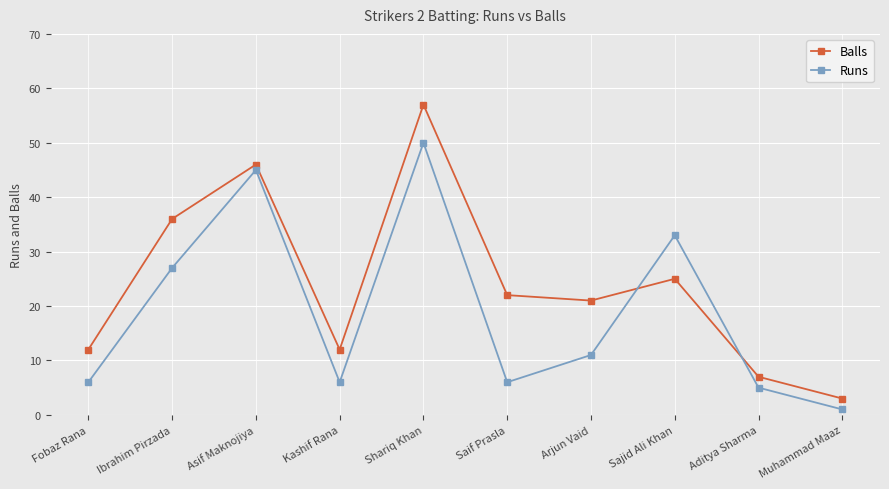

Is it true that Balls equals 12 at Fobaz Rana?

True